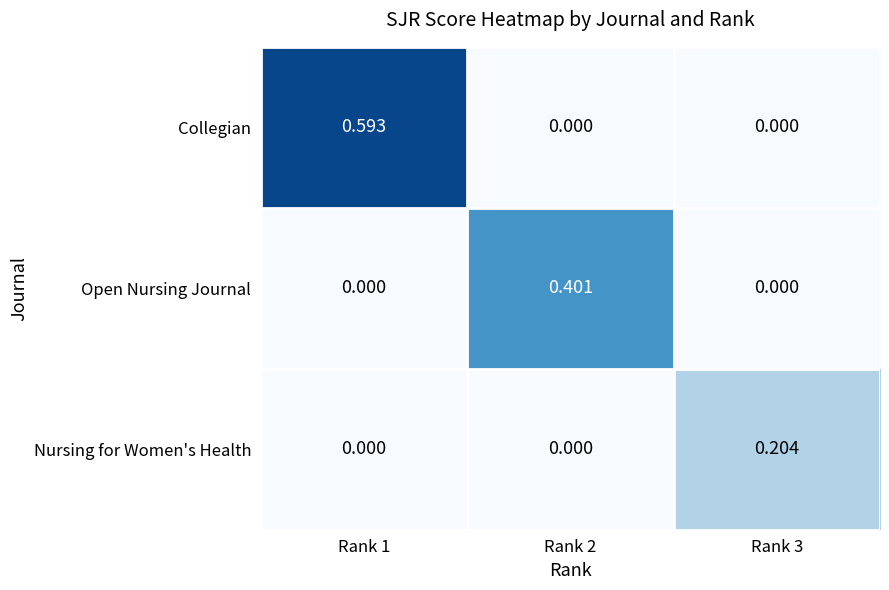

Which series has the widest spread of values?

Collegian